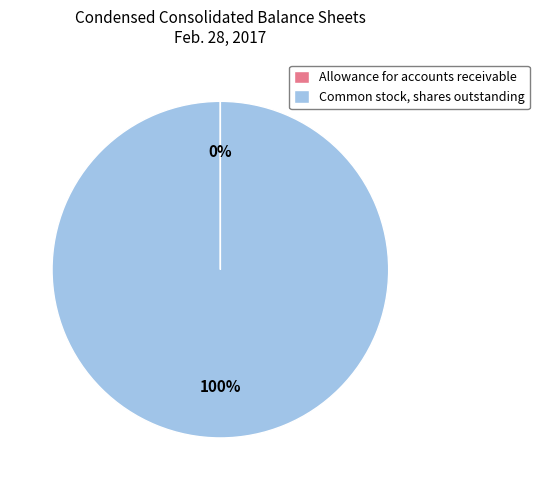

To the nearest percent, what portion does Common stock, shares outstanding represent?

100%